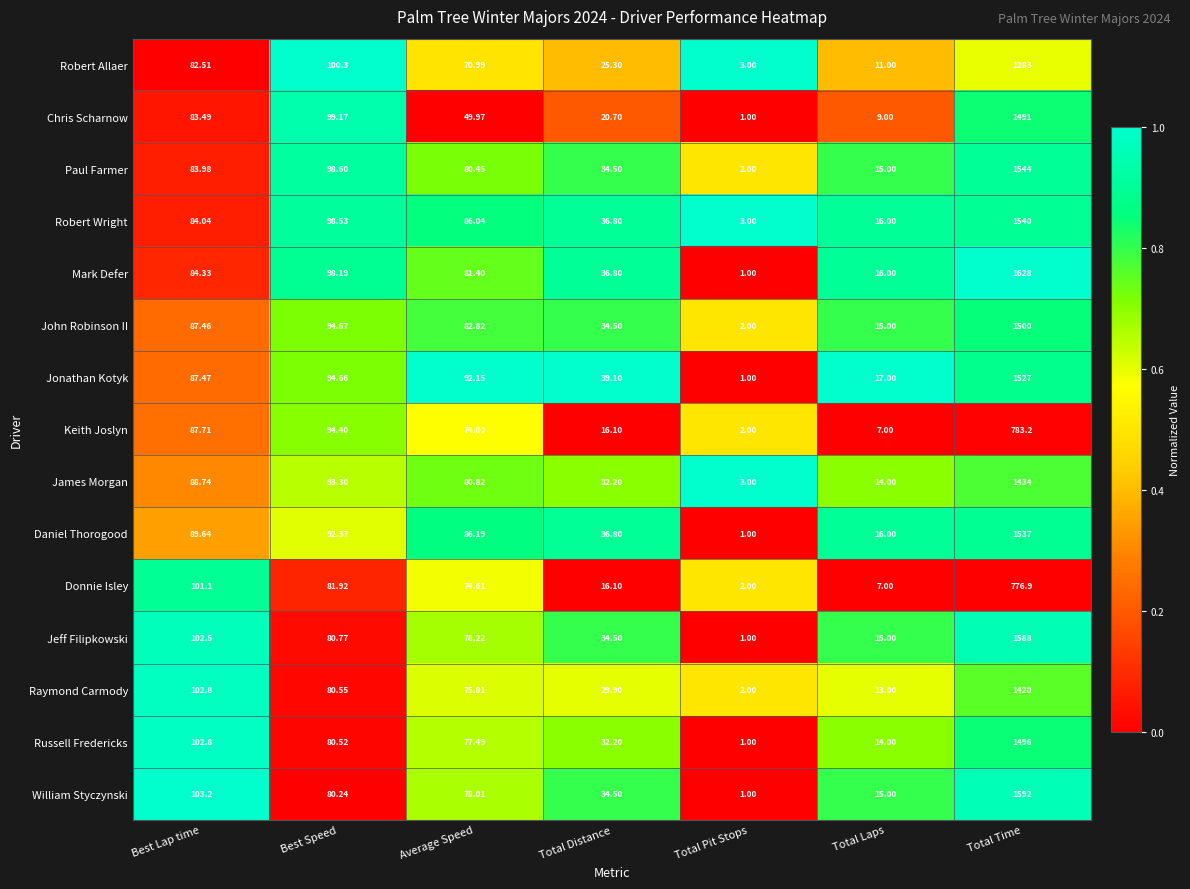

At which category is the sum across all series the highest?

Total Time